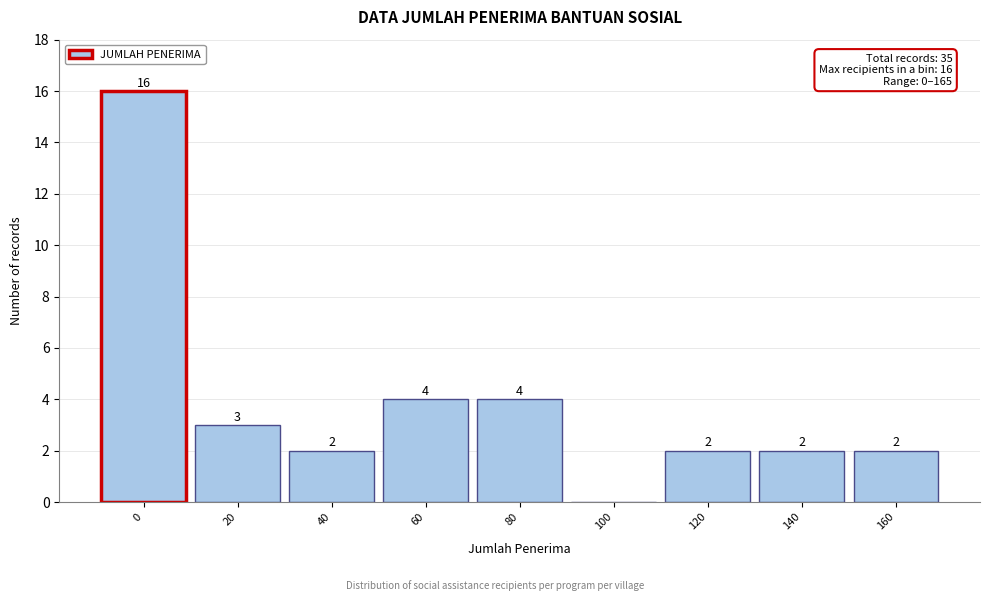

Reading left to right, extract all data points from this chart.

0=16	20=3	40=2	60=4	80=4	100=0	120=2	140=2	160=2